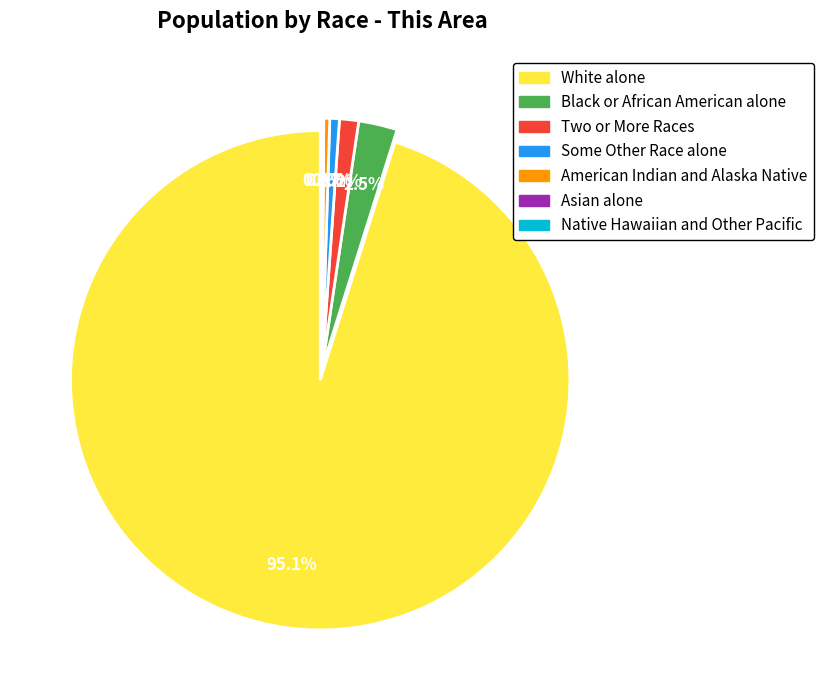

What is the change in value from White alone to Asian alone?

-3685